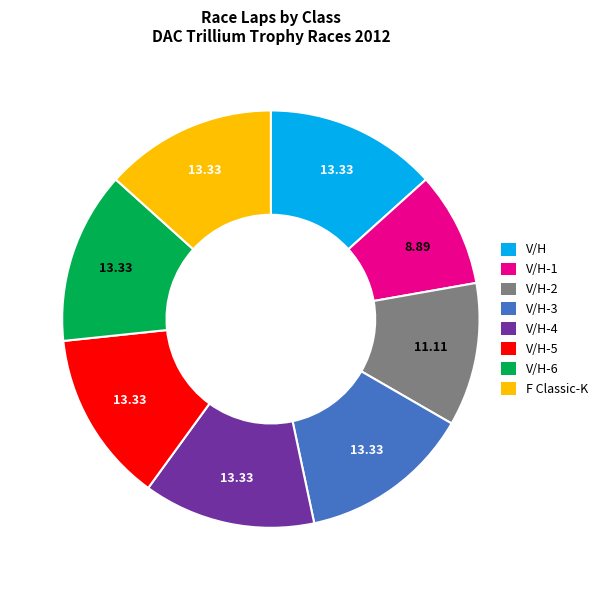

Combined, do V/H-1 and V/H-2 account for over 50%?

No